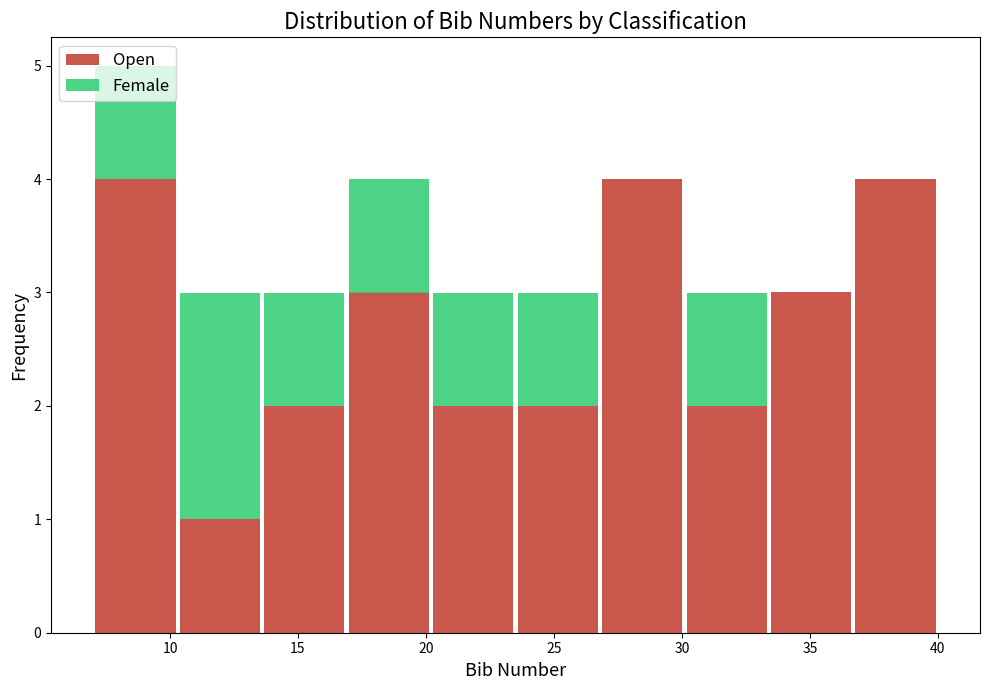

What is the total height of the stacked bar covering 10.3 to 13.6 on the x-axis? Neither the bar edges nor the heights are printed on the chart, so give them approximately, as read against the axes.

3